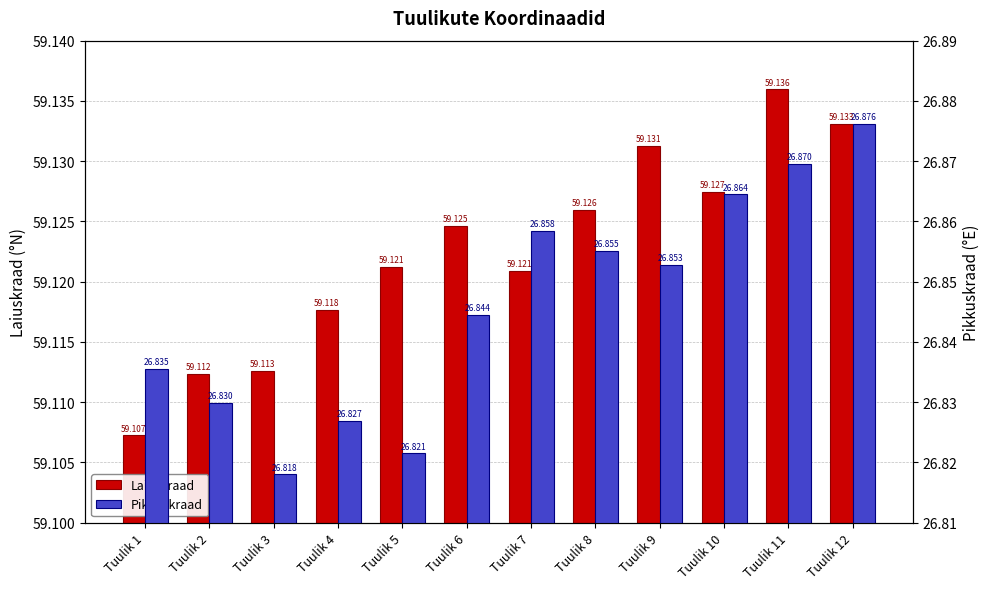

Reading left to right, list all the values displayed in this chart.

Laiuskraad: Tuulik 1=59.1	Tuulik 2=59.1	Tuulik 3=59.1	Tuulik 4=59.1	Tuulik 5=59.1	Tuulik 6=59.1	Tuulik 7=59.1	Tuulik 8=59.1	Tuulik 9=59.1	Tuulik 10=59.1	Tuulik 11=59.1	Tuulik 12=59.1
Pikkuskraad: Tuulik 1=26.8	Tuulik 2=26.8	Tuulik 3=26.8	Tuulik 4=26.8	Tuulik 5=26.8	Tuulik 6=26.8	Tuulik 7=26.9	Tuulik 8=26.9	Tuulik 9=26.9	Tuulik 10=26.9	Tuulik 11=26.9	Tuulik 12=26.9